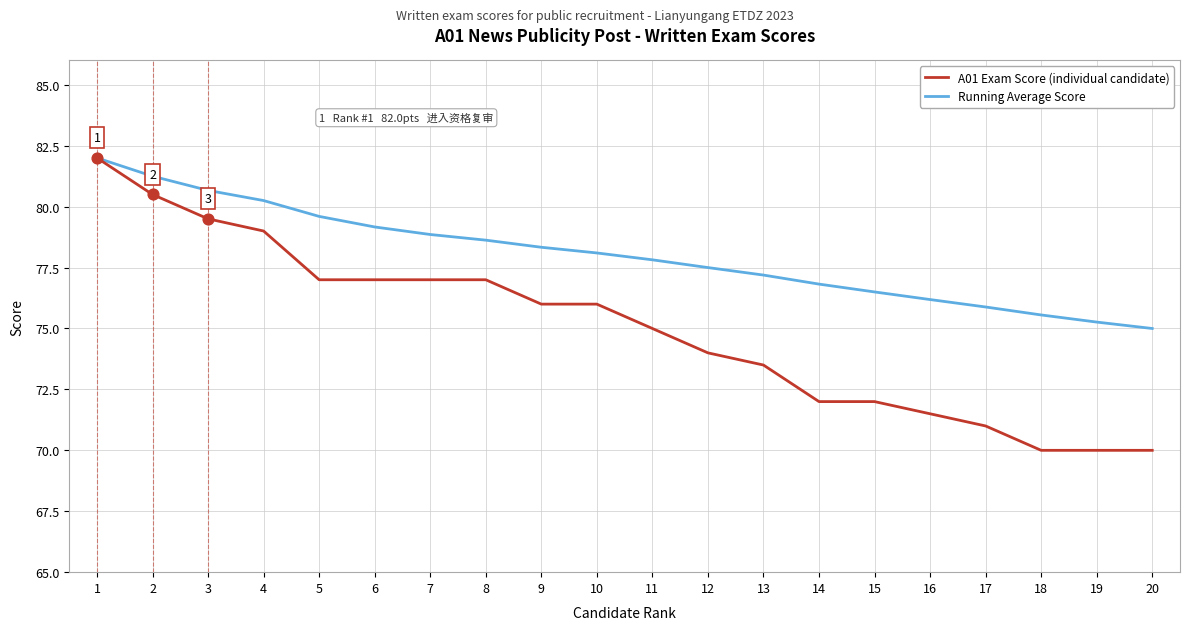

At which category is the sum across all series the highest?

1